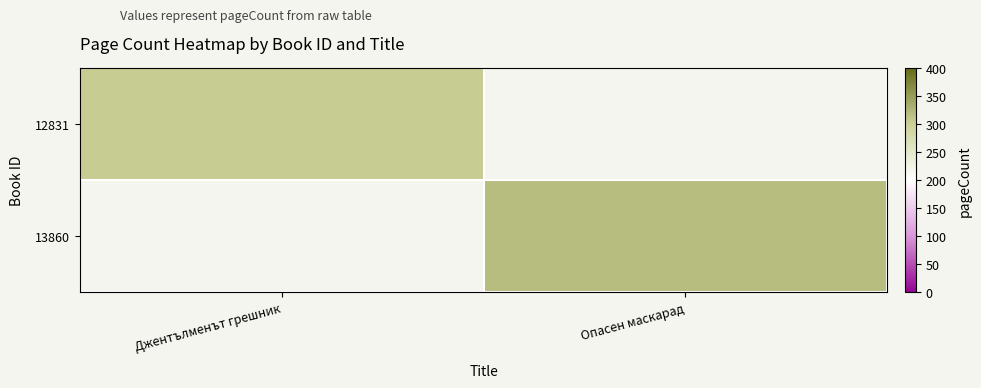

Is it true that 12831 equals 522.7 at Джентълменът грешник?

False